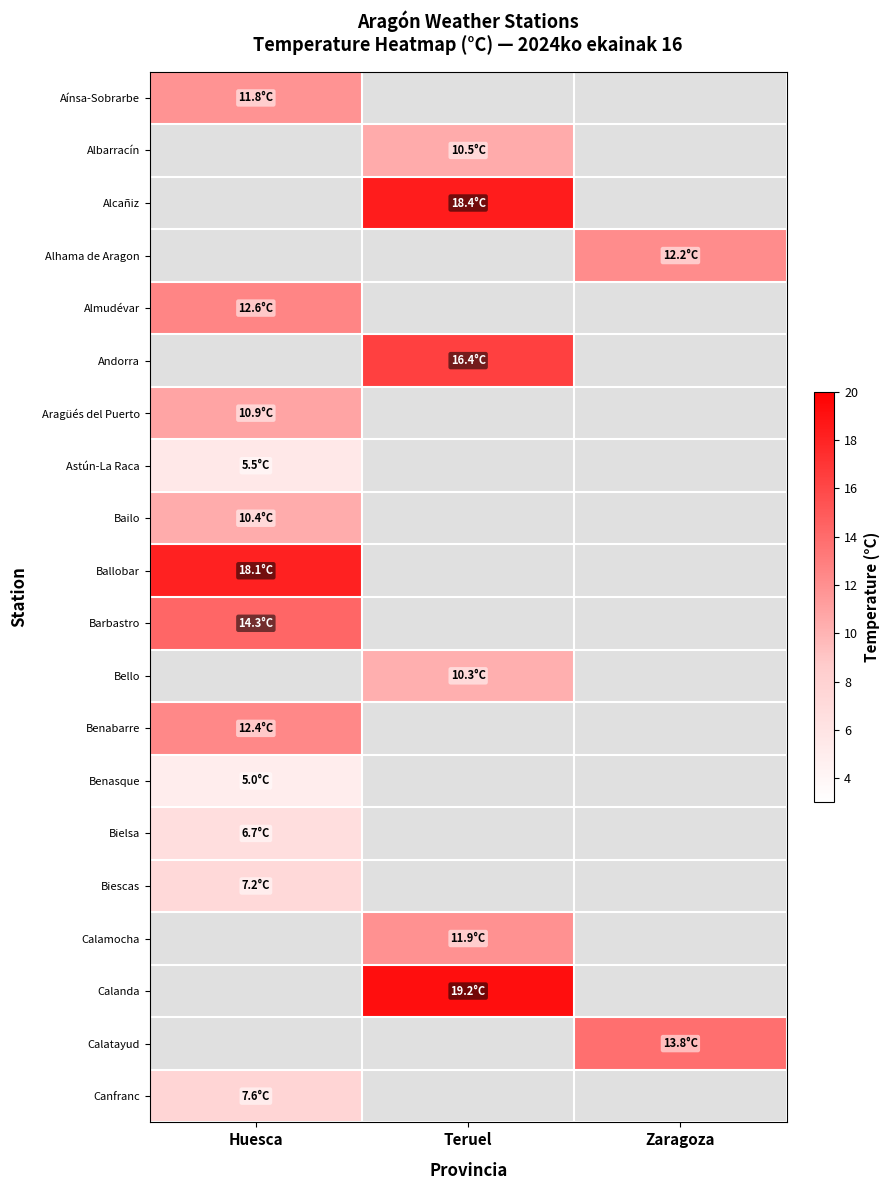

The value of Canfranc at Huesca is 7.6. True or false?

True